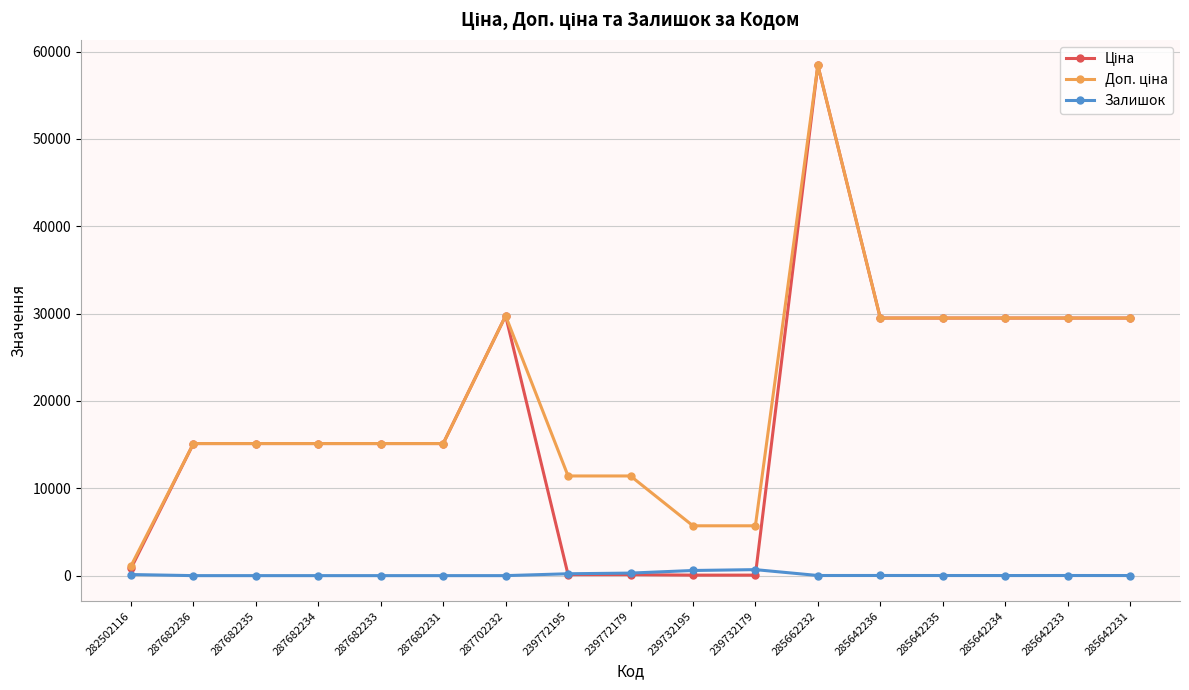

Count the number of categories in the chart.

17